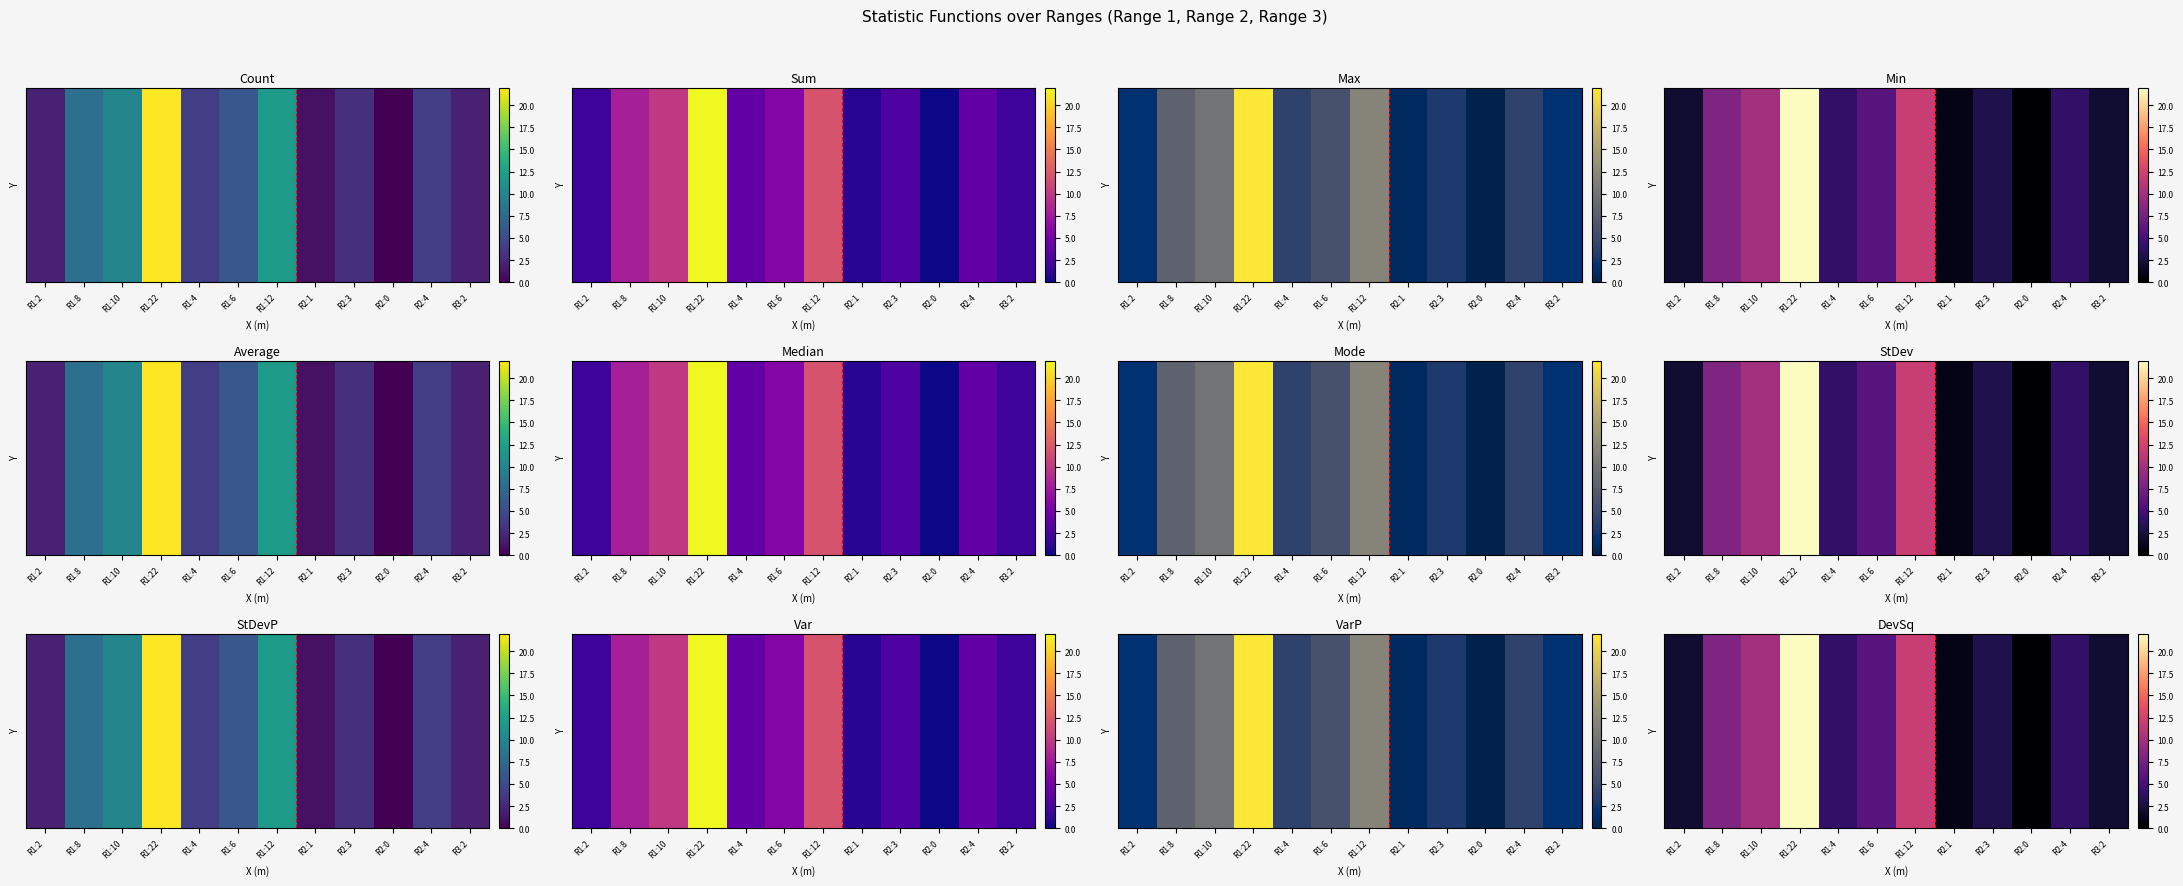

The value at R2:4 is 4. True or false?

True